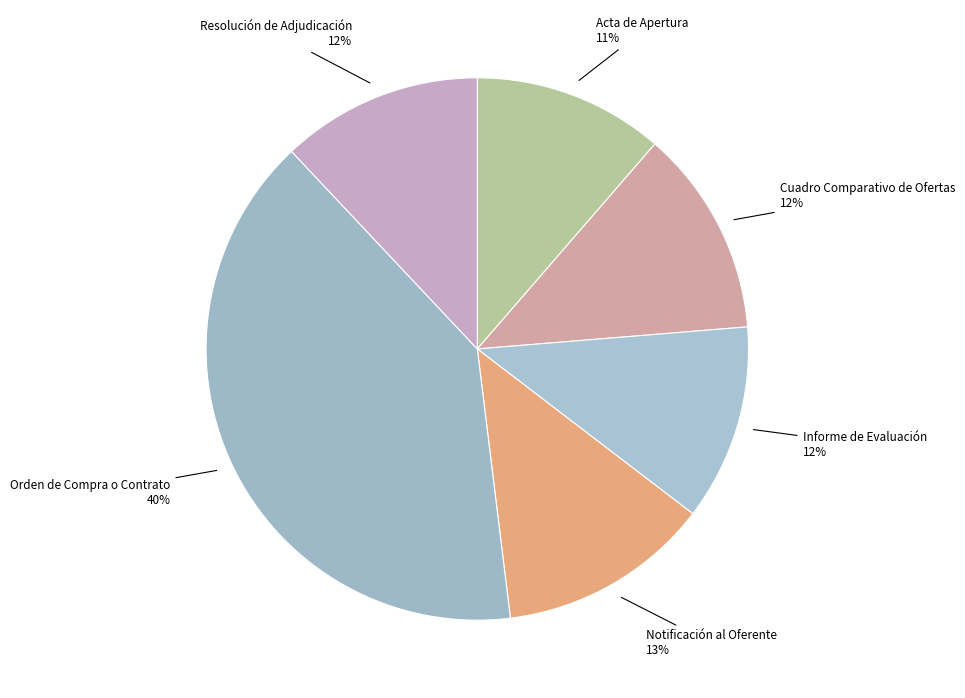

To the nearest percent, what portion does Informe de Evaluación represent?

12%